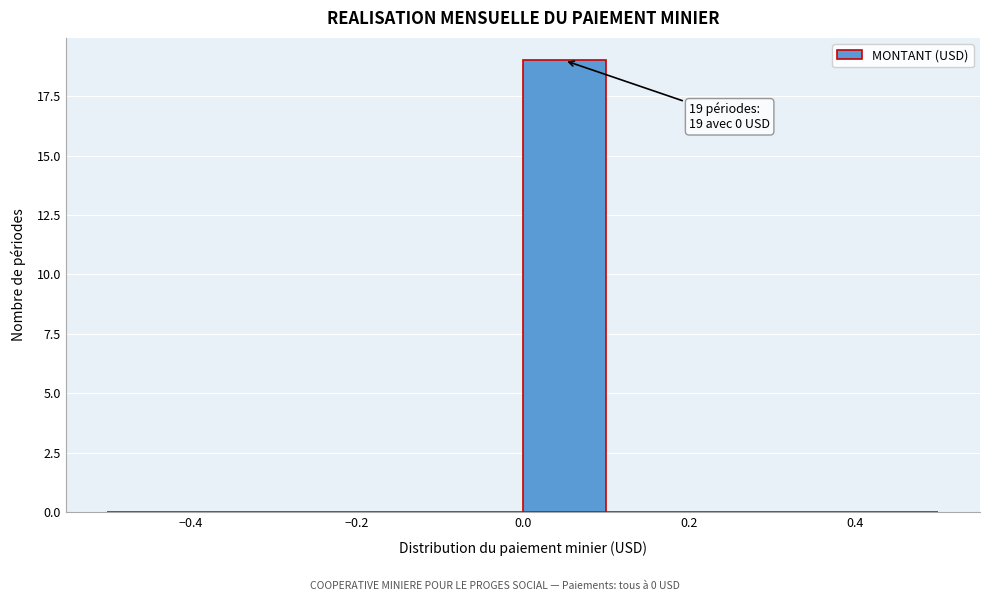

Which range on the x-axis has the tallest bar?

0.0 to 0.1